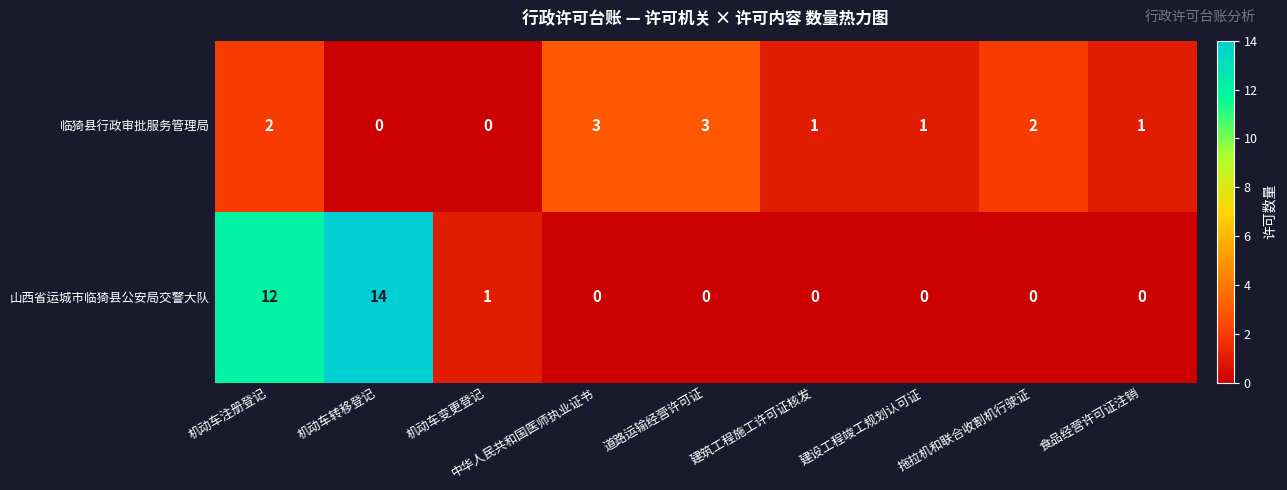

The 临猗县行政审批服务管理局 series shows 3 at 道路运输经营许可证. True or false?

True